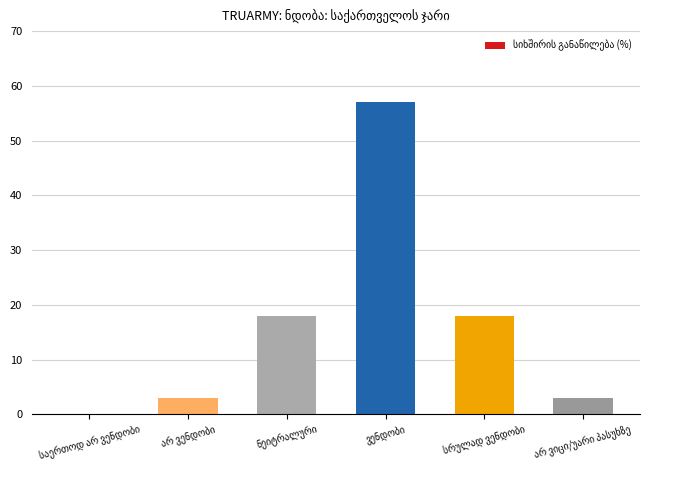

What is the greatest value displayed?

57